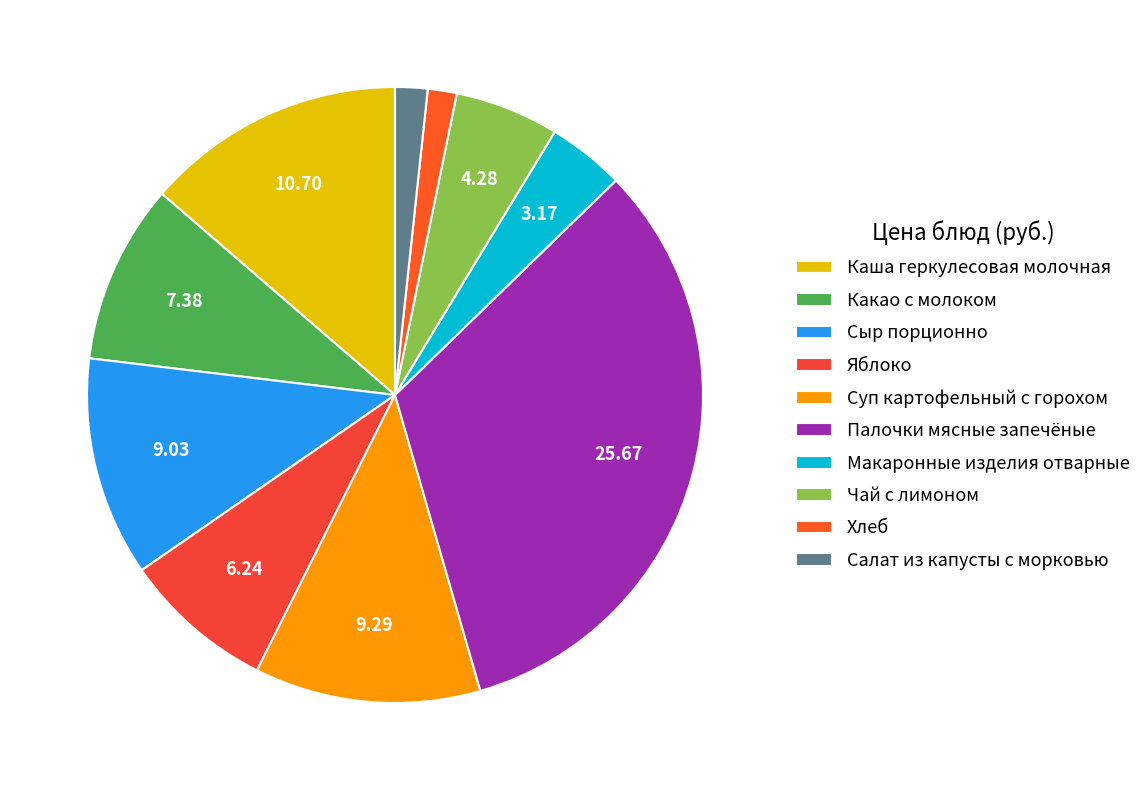

True or false: Каша геркулесовая молочная accounts for 14% of the total.

True